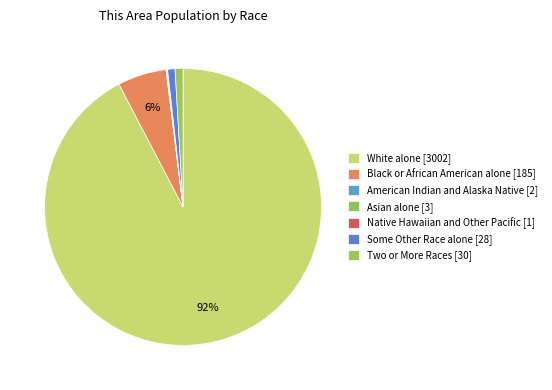

What is the largest slice in the pie chart?

White alone [3002]